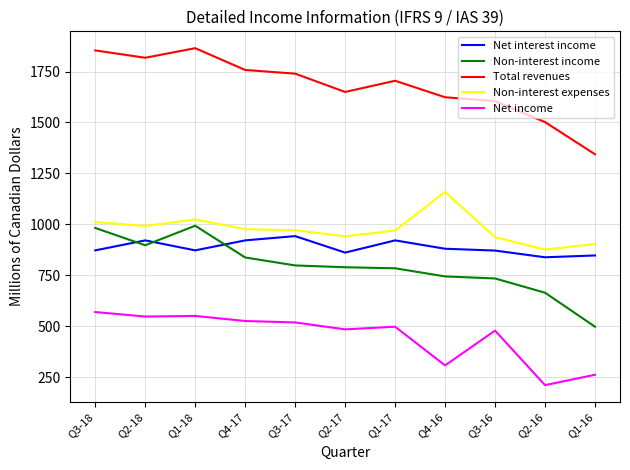

What is the maximum value shown in the chart?

1865